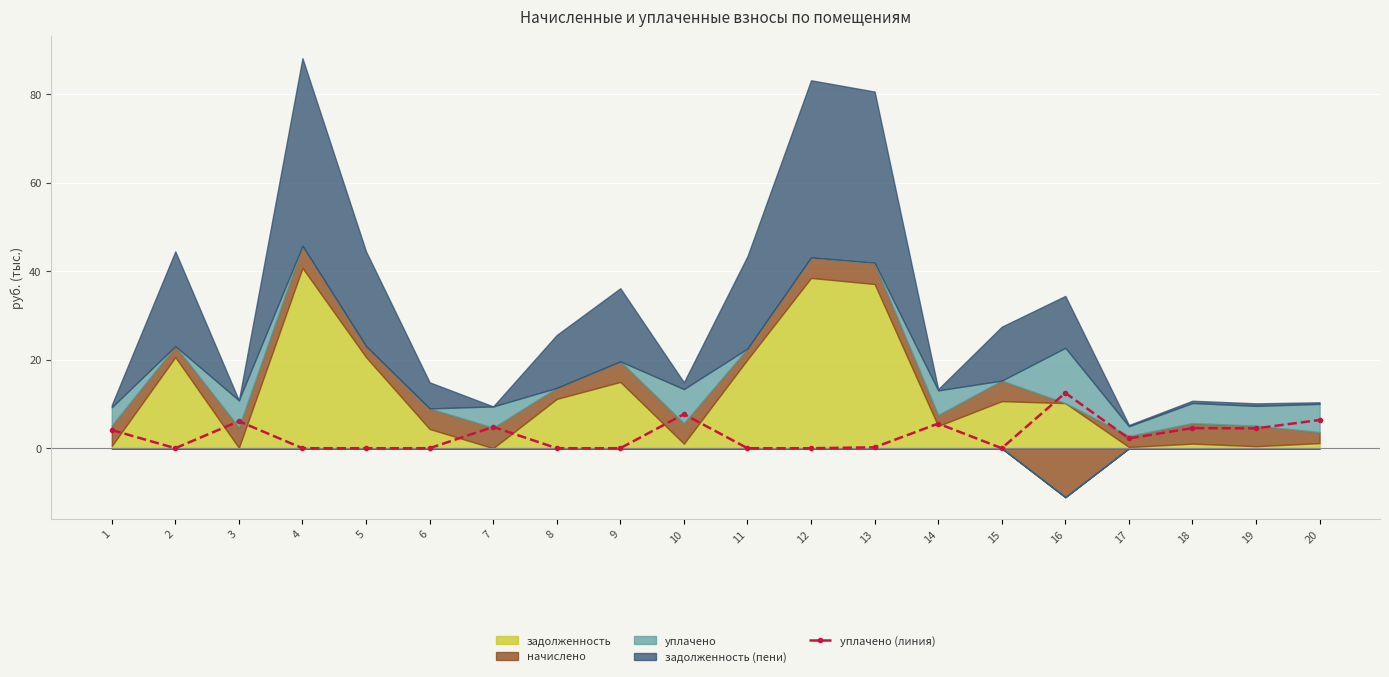

True or false: the data has more than 1 interior local peaks.

True